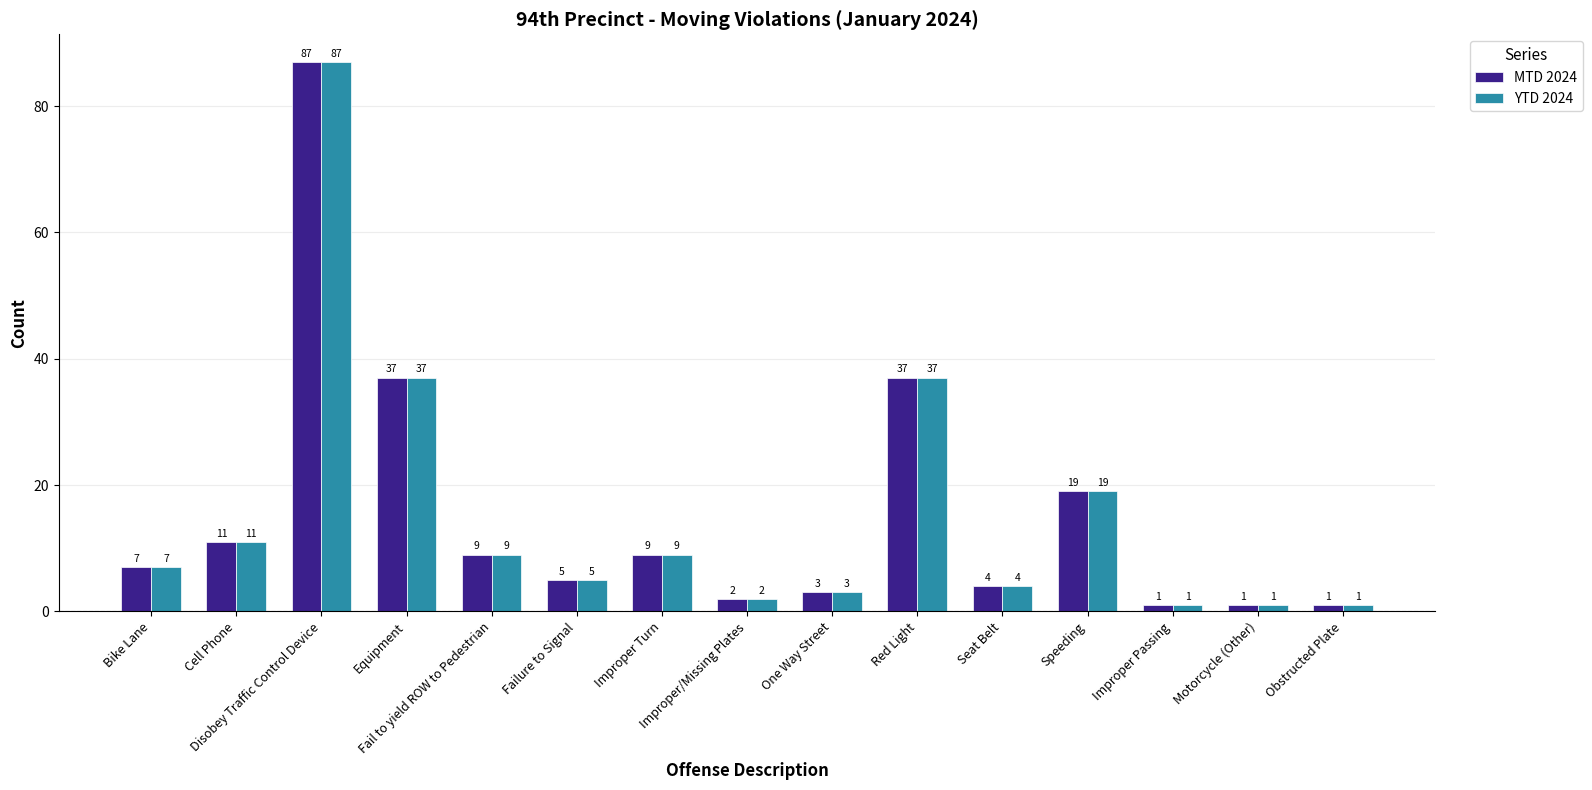

What is the total value across all series at One Way Street?

6